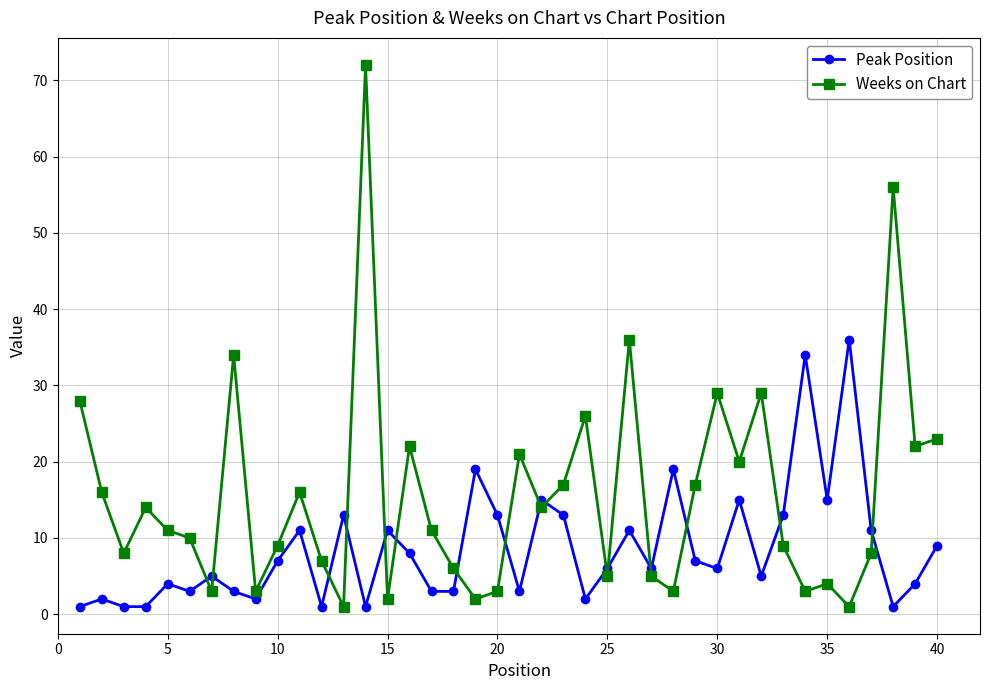

What is the minimum value for Peak Position?

1